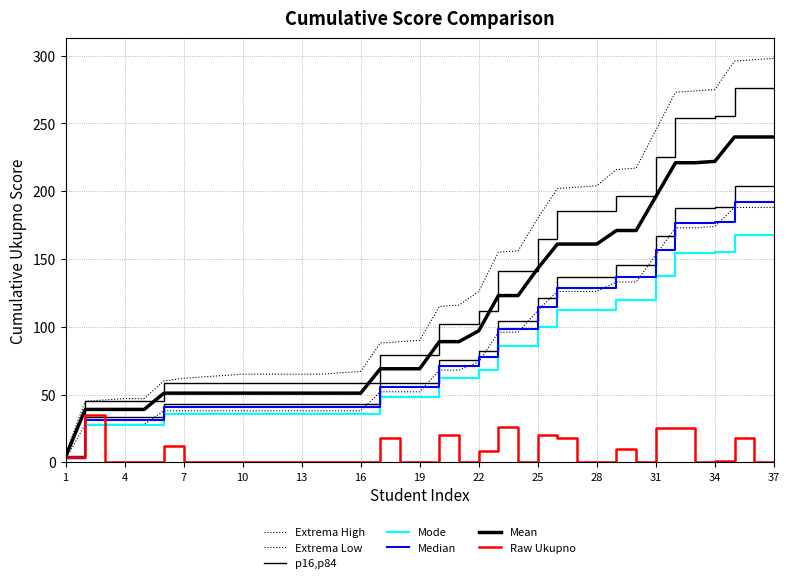

Which category has the highest value in the Cumulative Extrema High series?

37